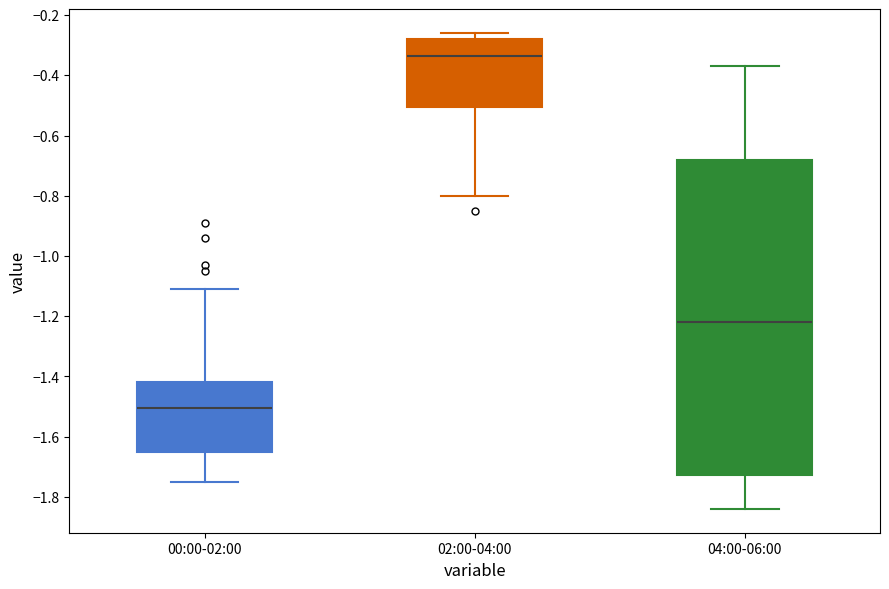

Comparing the boxes themselves (not the whiskers), which one is the tallest?

04:00-06:00